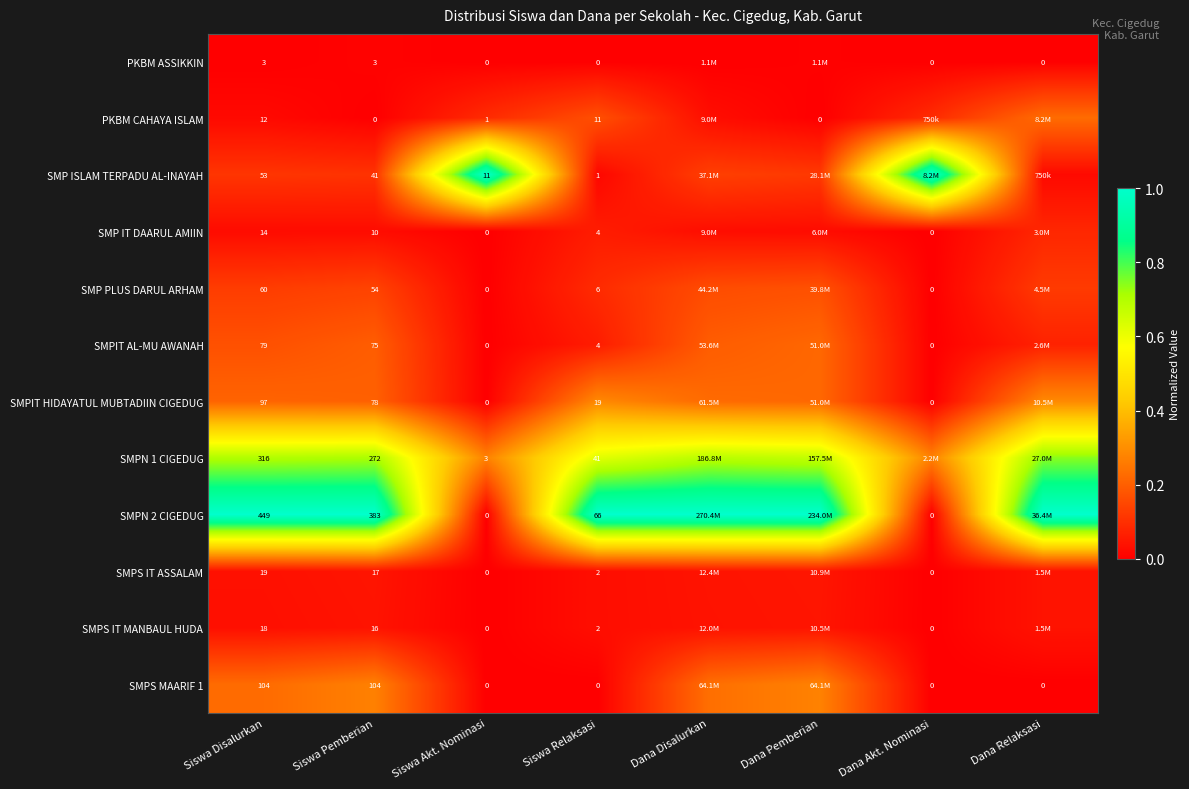

Is the value of SMPS MAARIF 1 at Siswa Relaksasi greater than the value of SMPIT AL-MU AWANAH at Siswa Relaksasi?

No